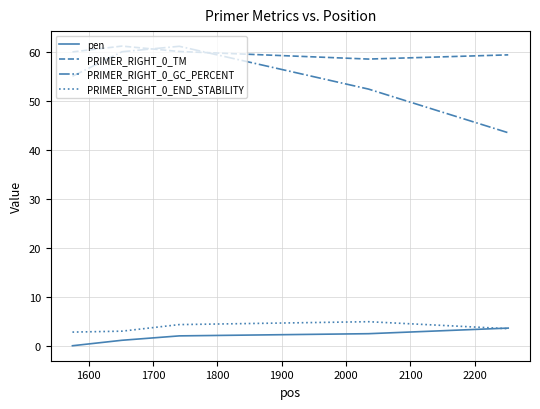

True or false: PRIMER_RIGHT_0_END_STABILITY and PRIMER_RIGHT_0_TM intersect in this chart.

False